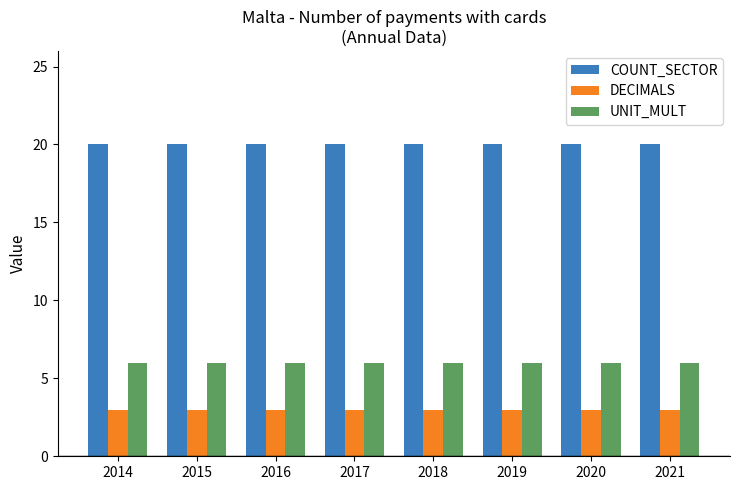

What is the difference between the highest and lowest values at 2014?

17